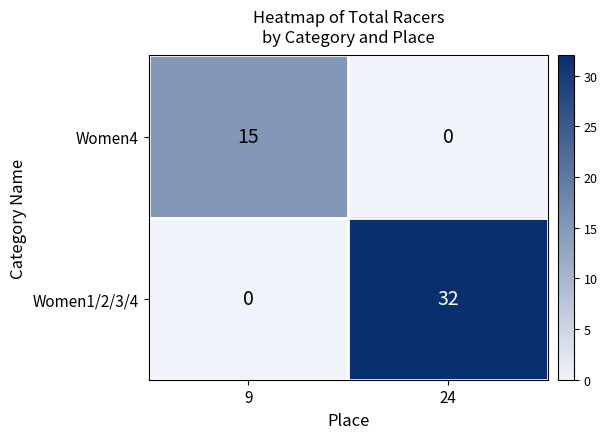

How many distinct data groups are displayed?

2